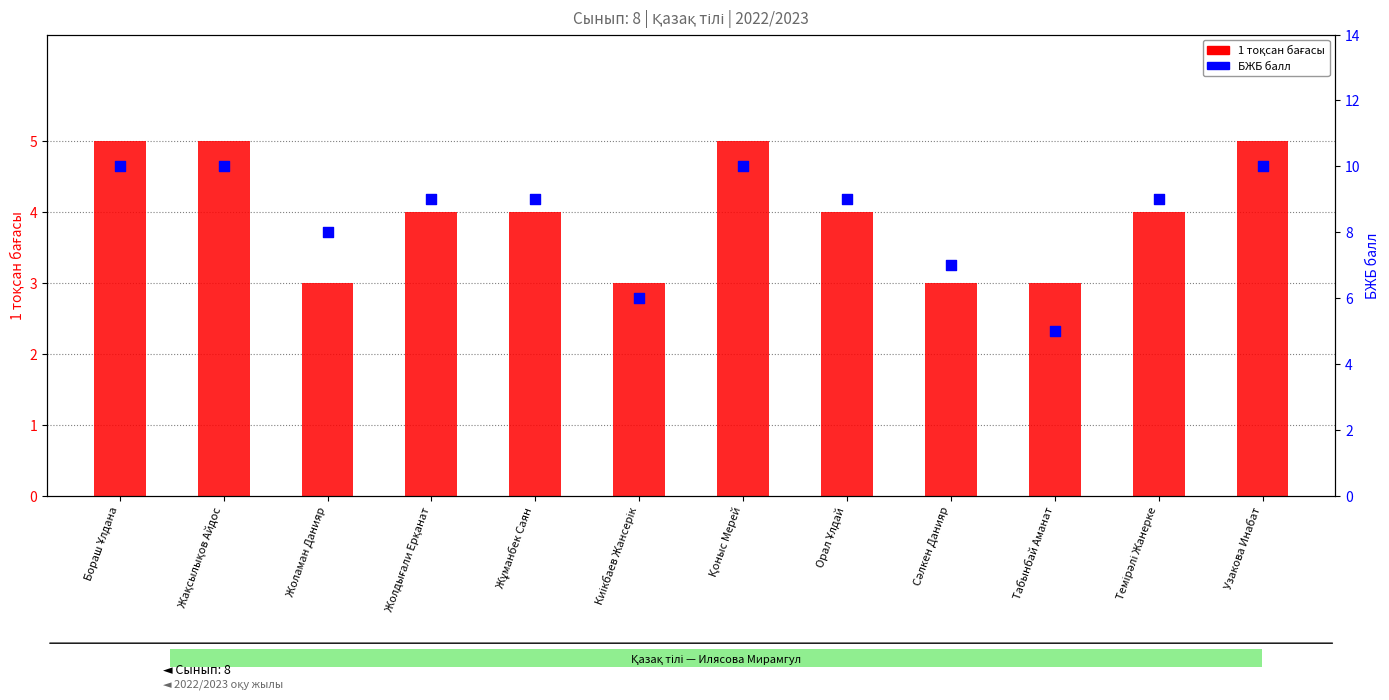

At how many categories does at least one series exceed 7?

9